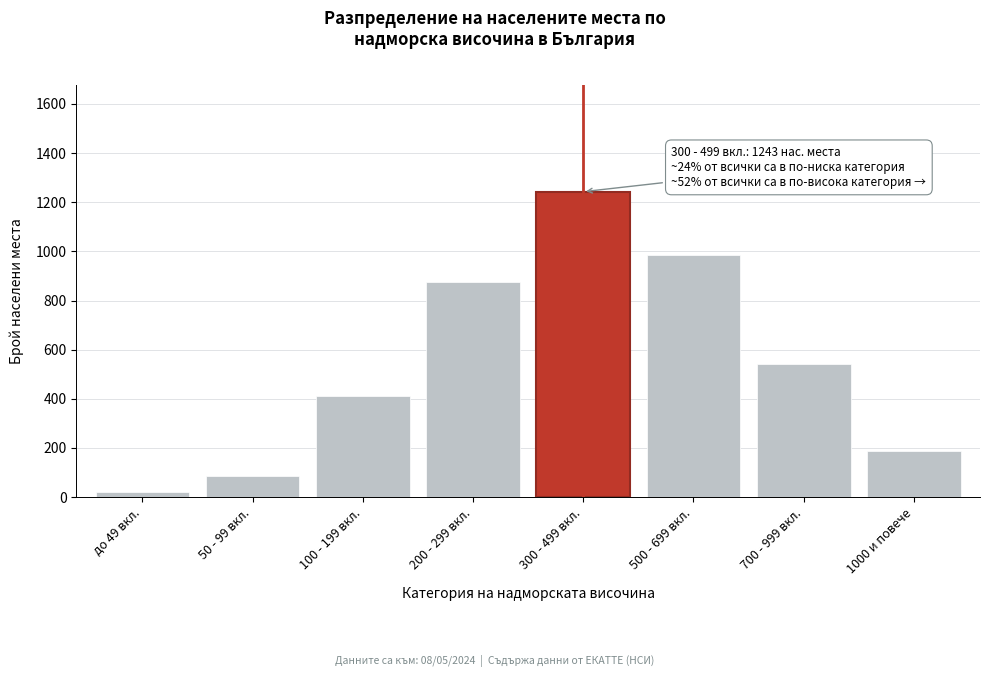

Reading left to right, transcribe all the data shown in this chart.

до 49 вкл.=22	50 - 99 вкл.=85	100 - 199 вкл.=412	200 - 299 вкл.=876	300 - 499 вкл.=1243	500 - 699 вкл.=987	700 - 999 вкл.=543	1000 и повече=187